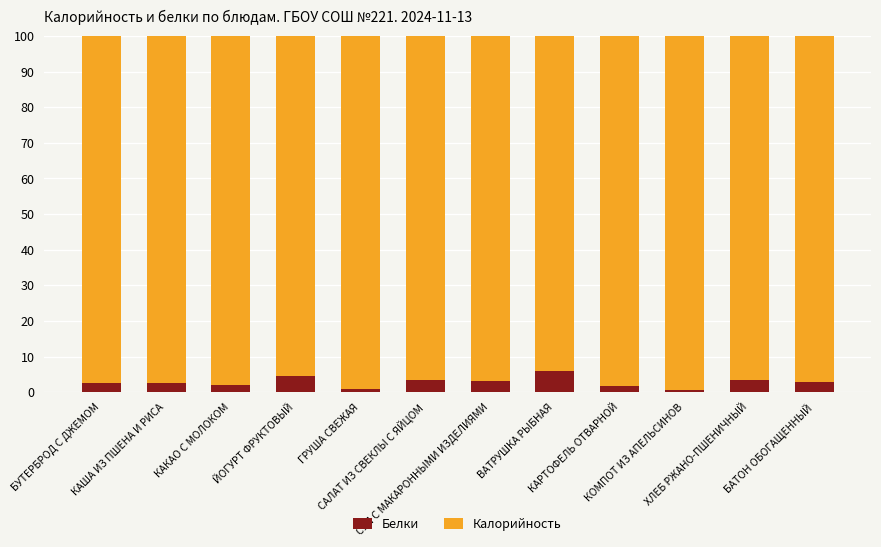

What is the sum of all Белки values?

34.0